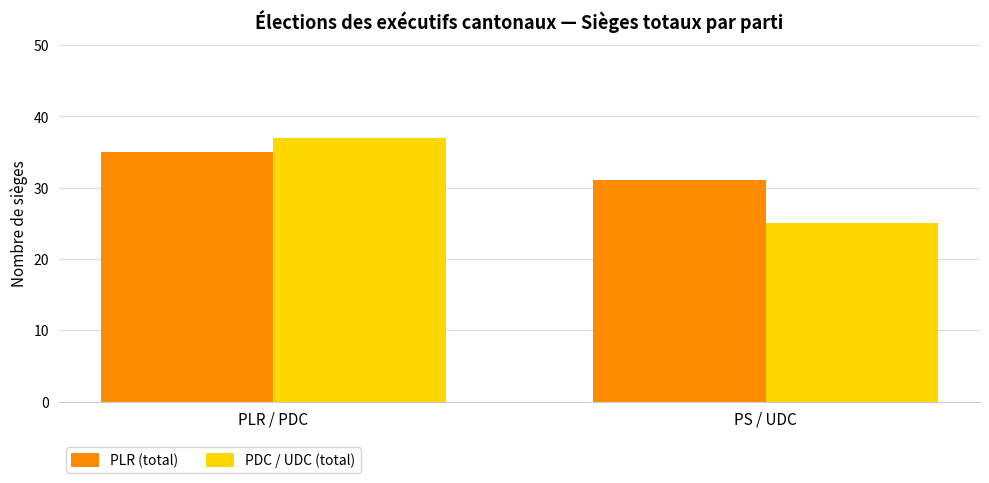

What is the sum of the PDC / UDC (total) values at PLR / PDC and PS / UDC?

62